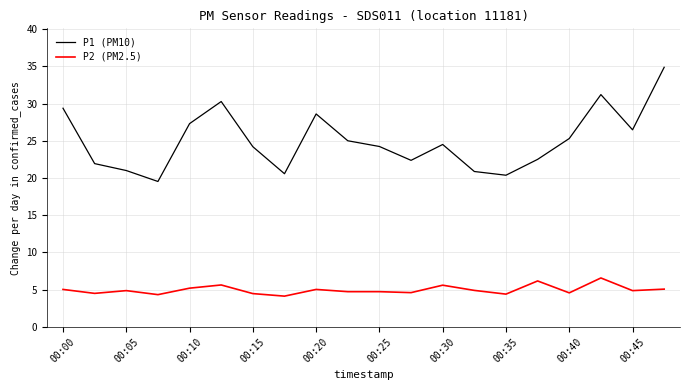

What is the difference between the maximum and minimum values in the P1 (PM10) series?

15.3